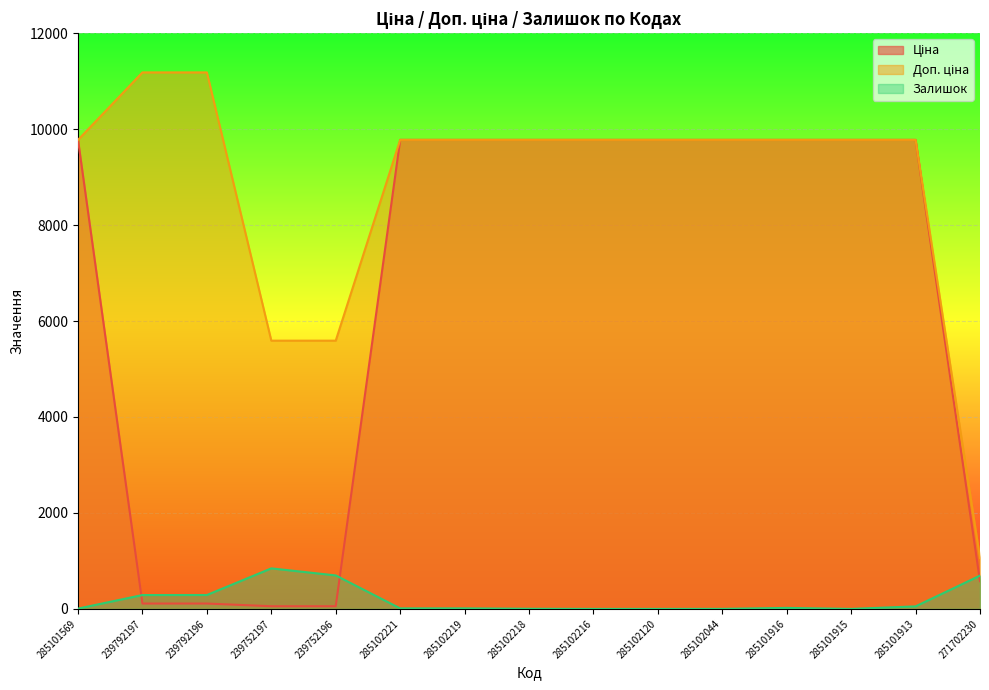

What are all the series names shown in the legend?

Ціна, Доп. ціна, Залишок